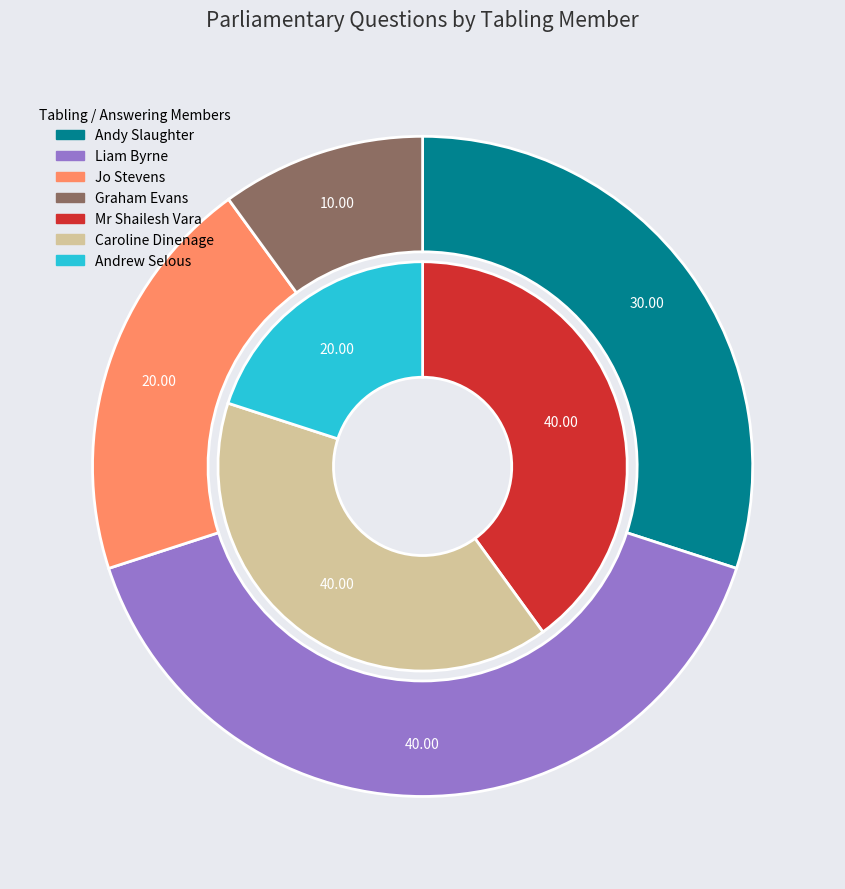

Is it true that Graham Evans (35494) is 10% of the pie?

True